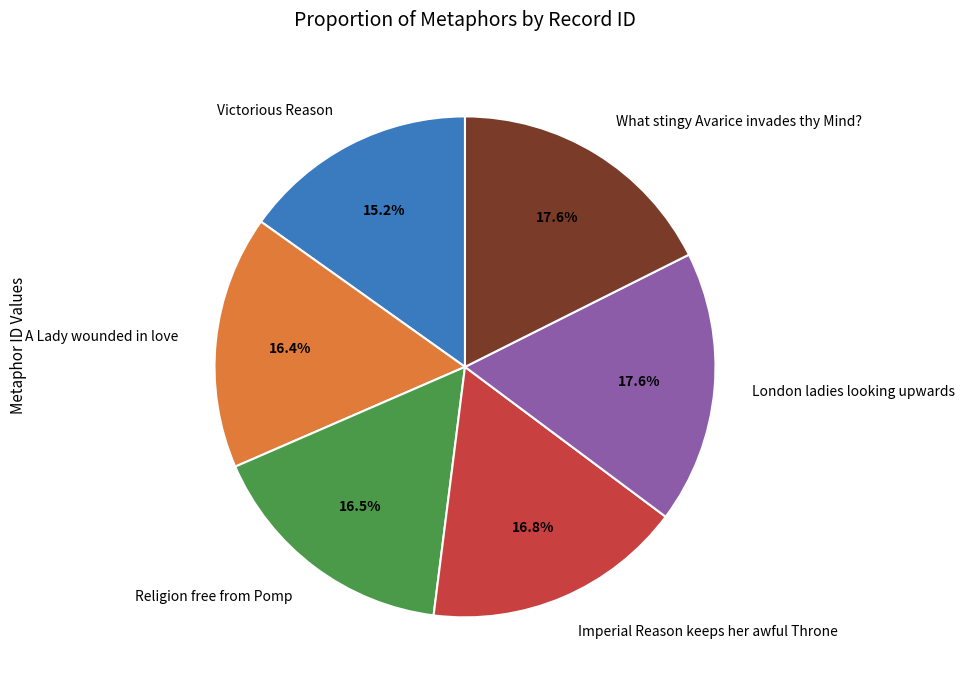

What portion of the pie excludes Imperial Reason keeps her awful Throne?

83.2%